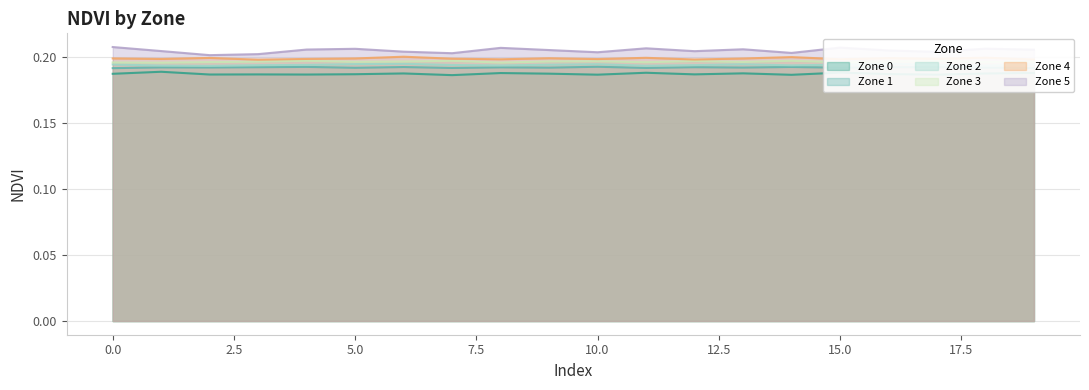

What is the highest value of the Zone 1 series?

0.2